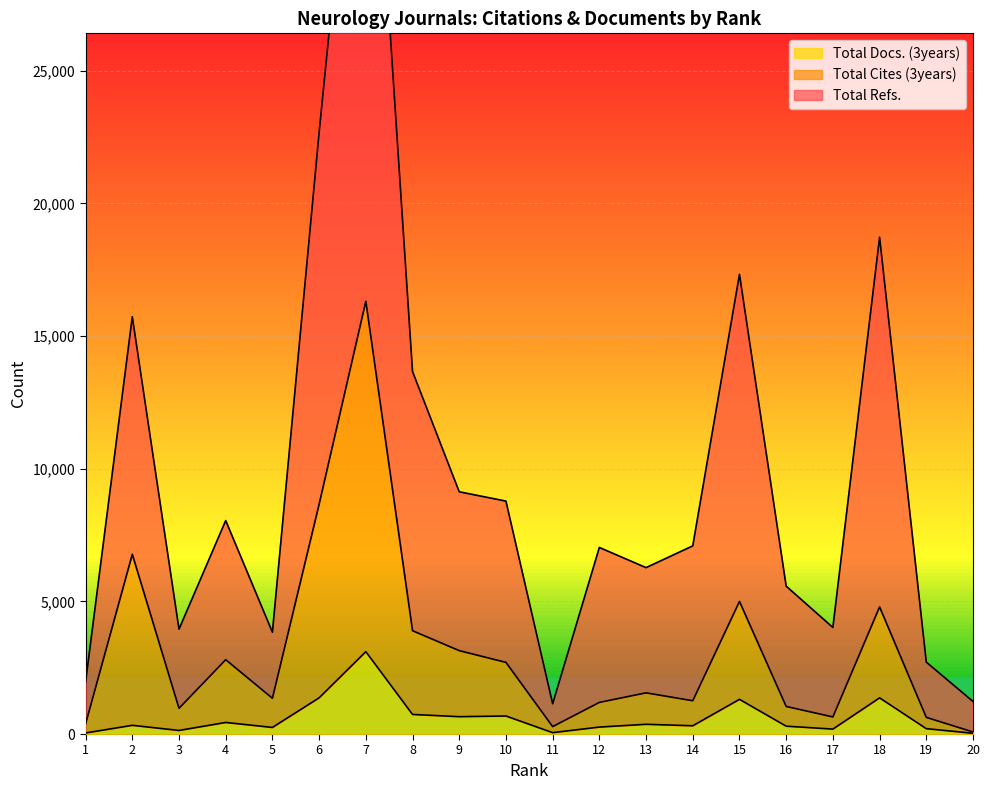

Is the value of Total Cites (3years) at 5 greater than the value of Total Refs. at 10?

No